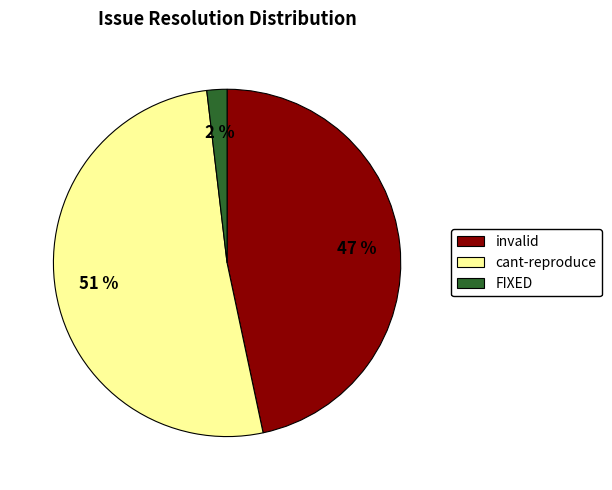

To the nearest percent, what is the combined percentage of FIXED and invalid?

49%